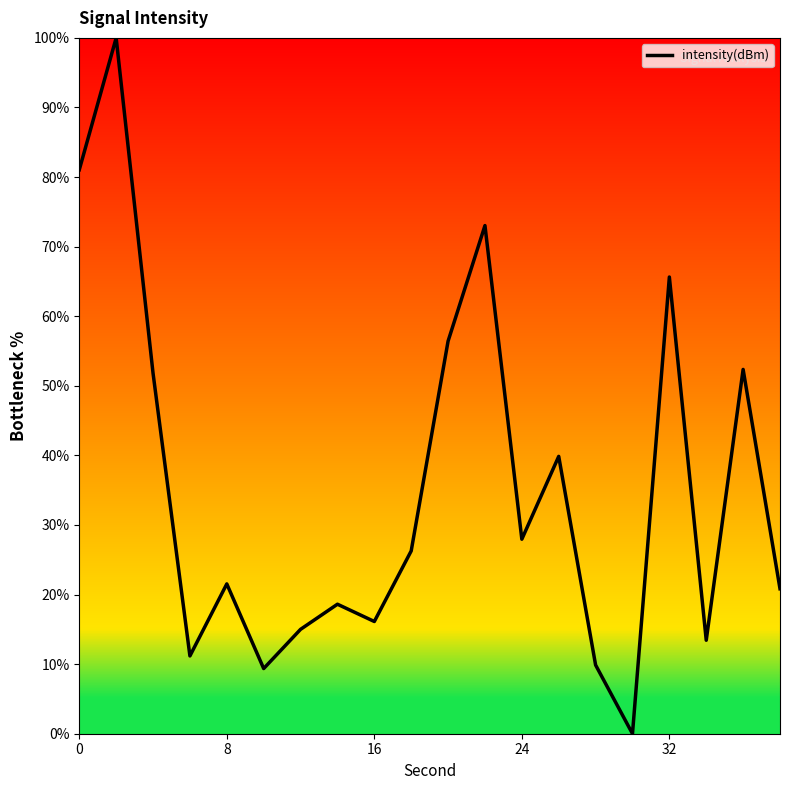

How many lines are shown in the chart?

1